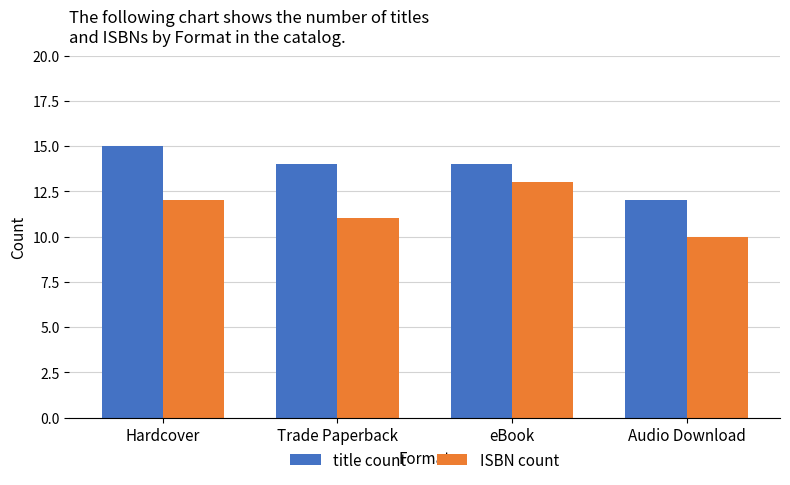

Which series has the largest total across all categories?

title count